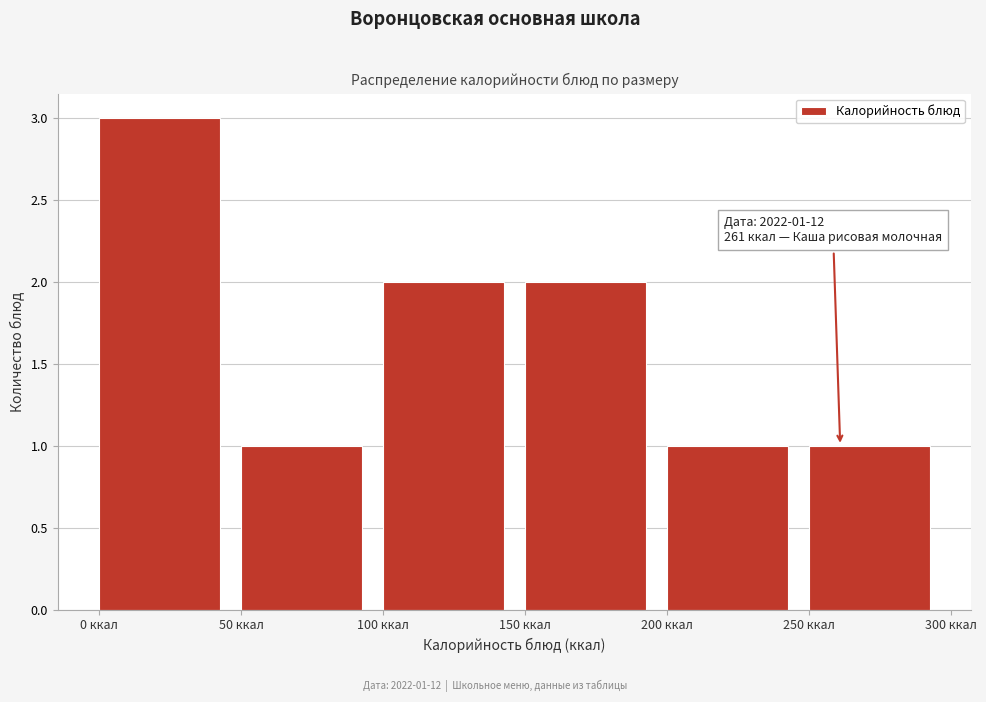

Which range on the x-axis has the tallest bar?

0 to 50